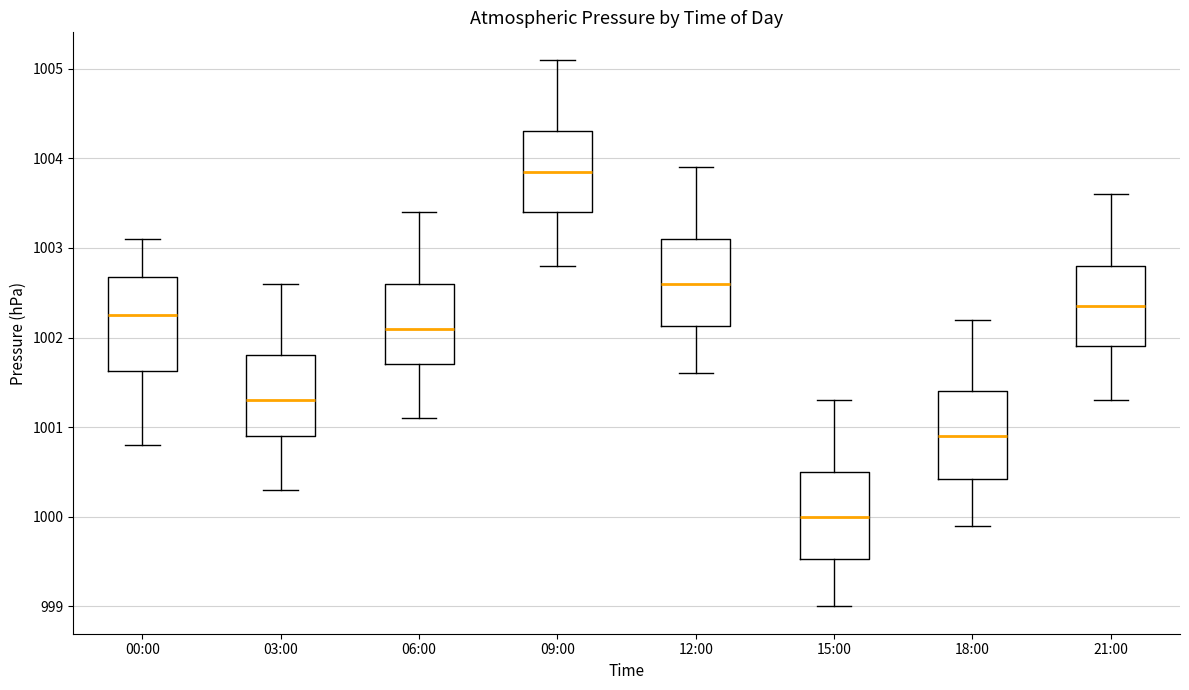

Reading left to right, read every box against the y-axis: the position of its median line, the range the box covers, and the ends of its whiskers. The values are not printed on the chart, so give them approximately, as read against the axis.

00:00: median 1002.3, box 1001.6 to 1002.7, whiskers 1000.8 to 1003.1
03:00: median 1001.3, box 1000.9 to 1001.8, whiskers 1000.3 to 1002.6
06:00: median 1002.1, box 1001.7 to 1002.6, whiskers 1001.1 to 1003.4
09:00: median 1003.9, box 1003.4 to 1004.3, whiskers 1002.8 to 1005.1
12:00: median 1002.6, box 1002.1 to 1003.1, whiskers 1001.6 to 1003.9
15:00: median 1000.0, box 999.5 to 1000.5, whiskers 999.0 to 1001.3
18:00: median 1000.9, box 1000.4 to 1001.4, whiskers 999.9 to 1002.2
21:00: median 1002.4, box 1001.9 to 1002.8, whiskers 1001.3 to 1003.6